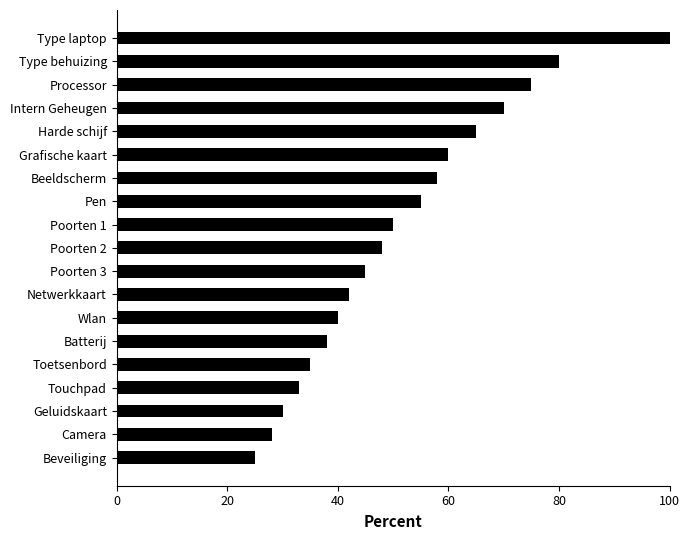

Between Intern Geheugen and Batterij, which is larger?

Intern Geheugen